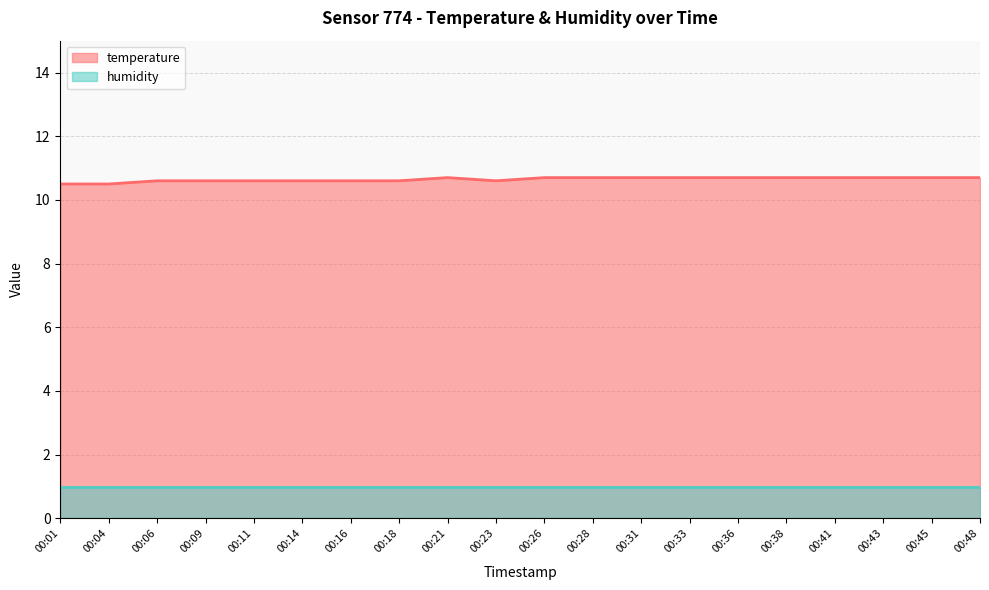

List the labels in order of value, largest first.

00:21, 00:26, 00:28, 00:31, 00:33, 00:36, 00:38, 00:41, 00:43, 00:45, 00:48, 00:06, 00:09, 00:11, 00:14, 00:16, 00:18, 00:23, 00:01, 00:04